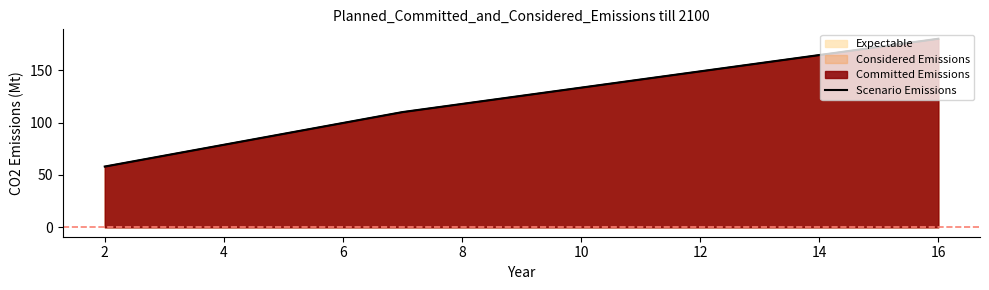

What is the maximum value shown in the chart?

180